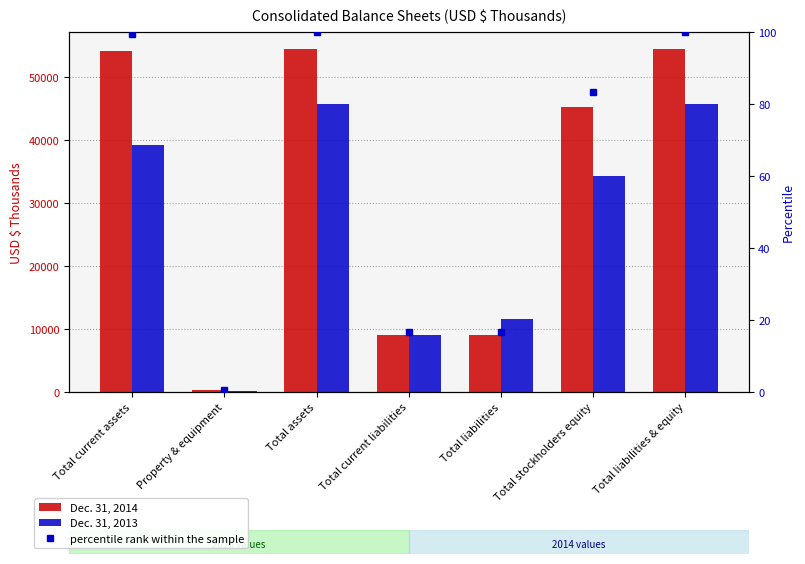

What position from the left is Property & equipment?

2